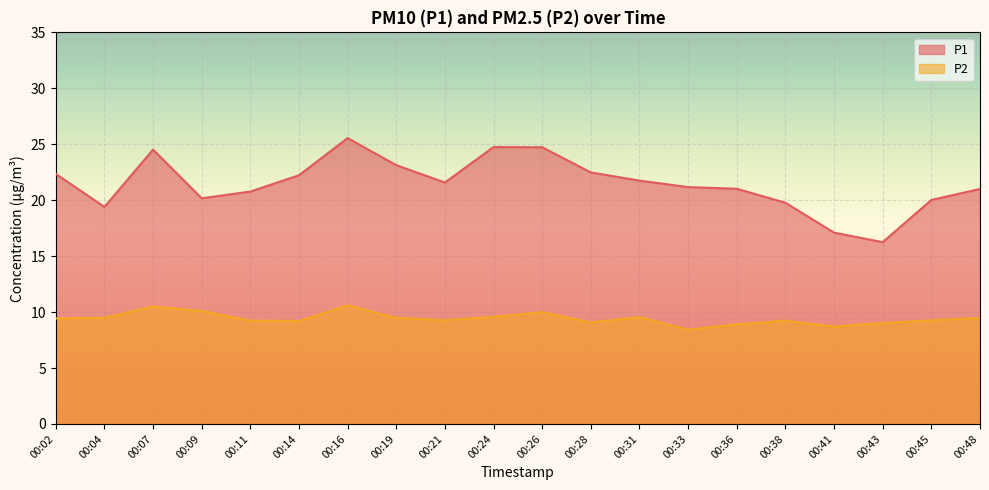

The value of P2 at 00:19 is 9.5. True or false?

True